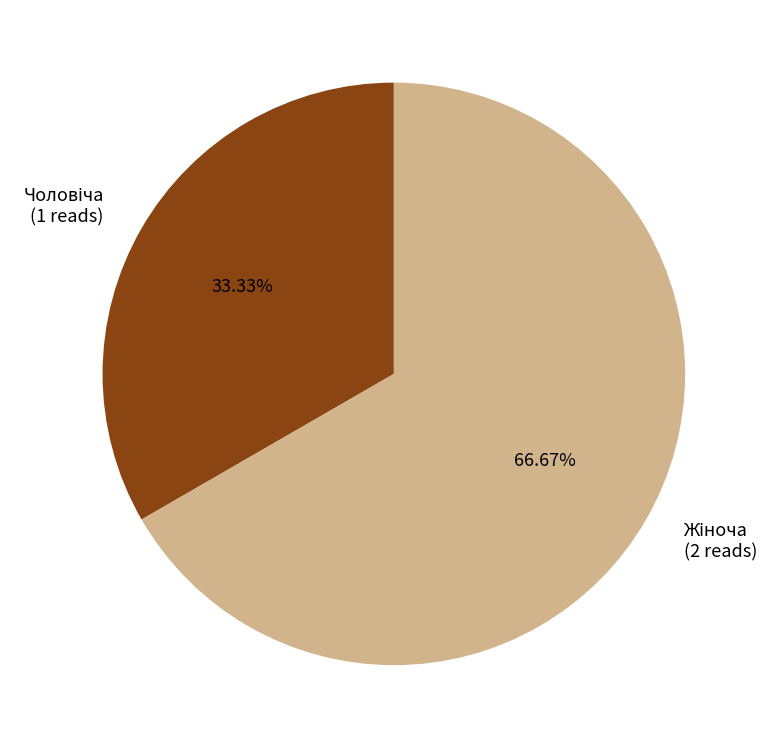

Is there any slice that represents more than half of the pie?

Yes